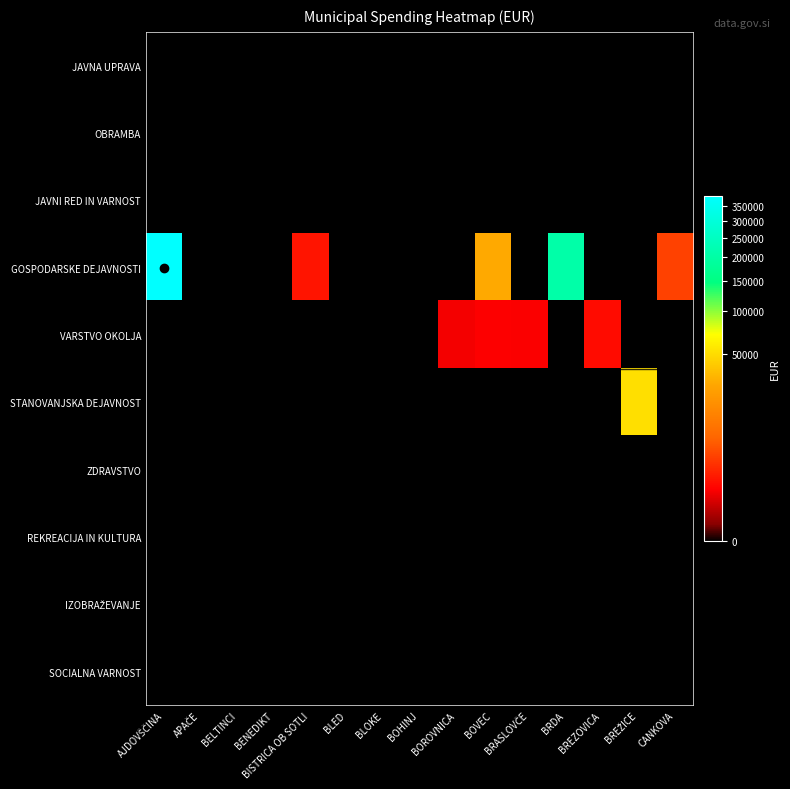

At which category is the sum across all series the highest?

AJDOVŠČINA